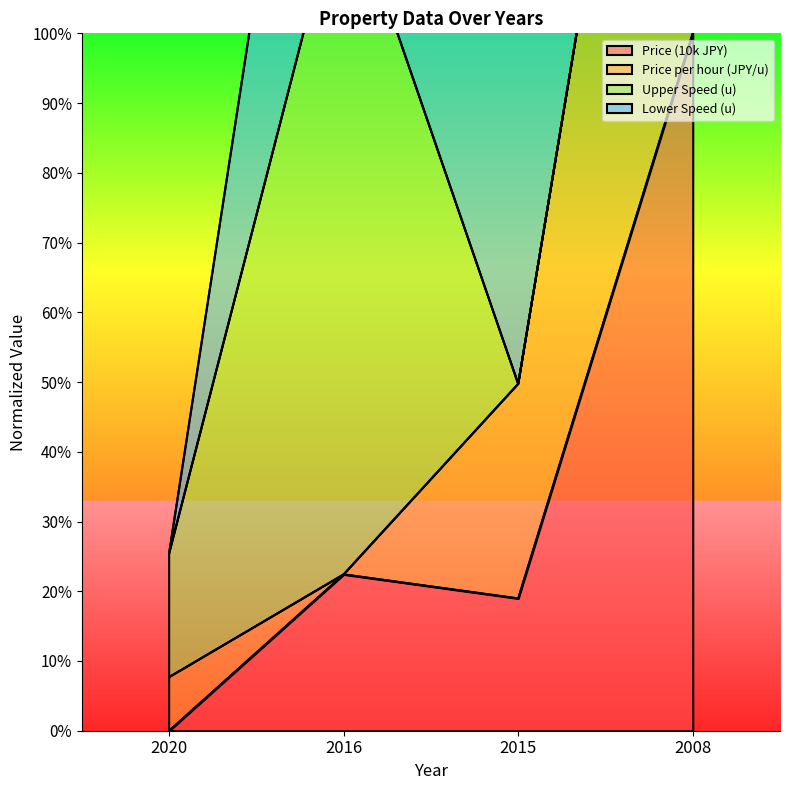

At which label does Price per hour (JPY/u) reach its peak?

2008